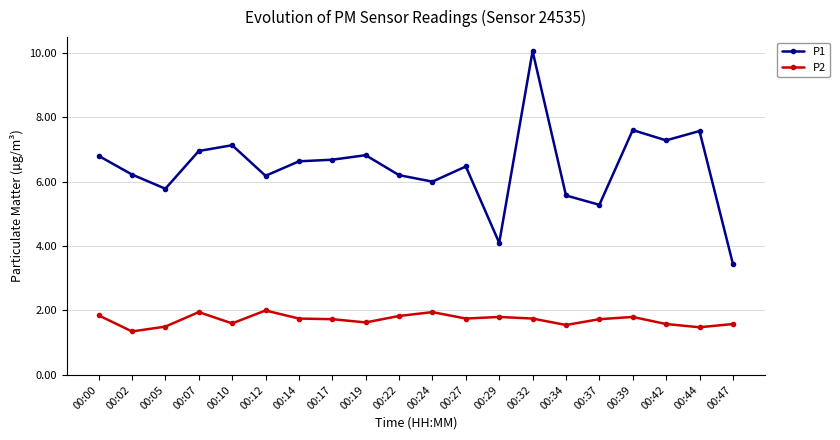

What is the difference between the highest and lowest values at 00:05?

4.3